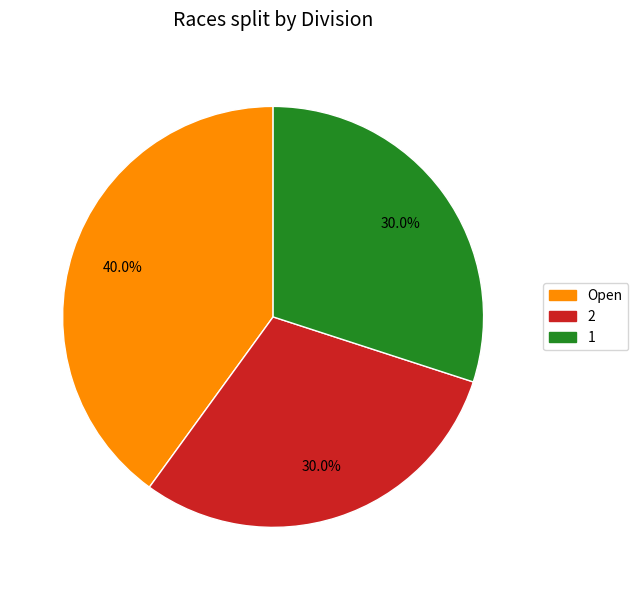

What percentage is NOT represented by Open?

60.0%